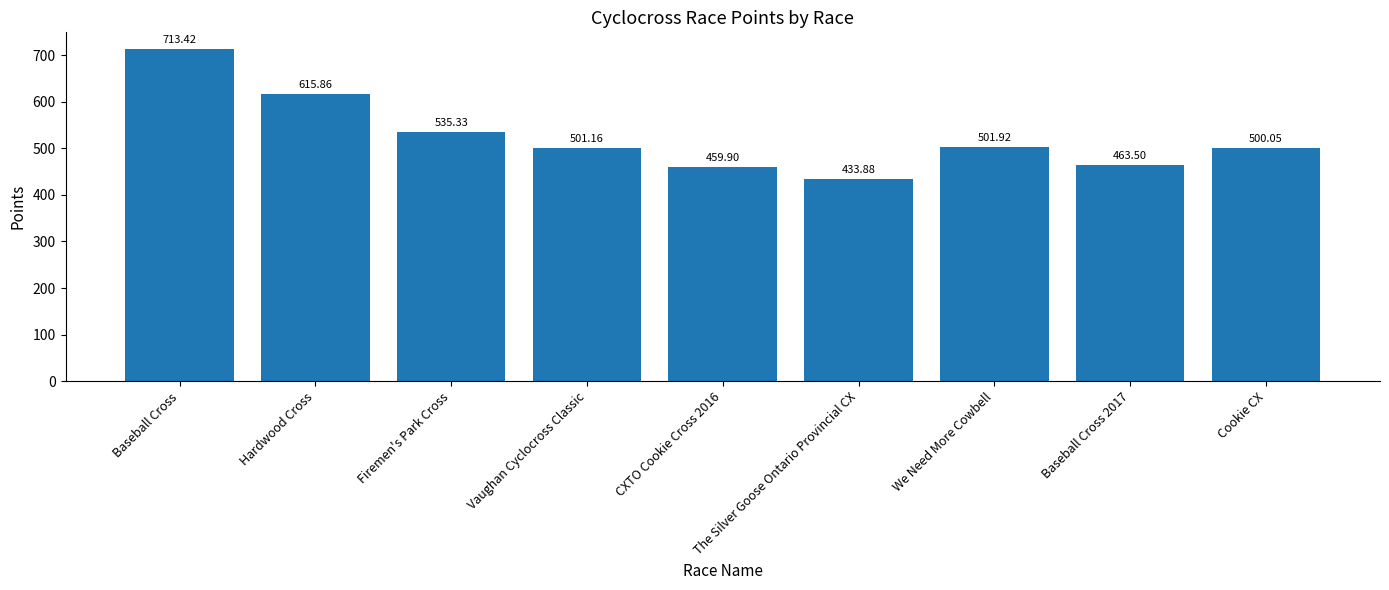

Rank the categories by value from lowest to highest.

The Silver Goose Ontario Provincial CX, CXTO Cookie Cross 2016, Baseball Cross 2017, Cookie CX, Vaughan Cyclocross Classic, We Need More Cowbell, Firemen's Park Cross, Hardwood Cross, Baseball Cross